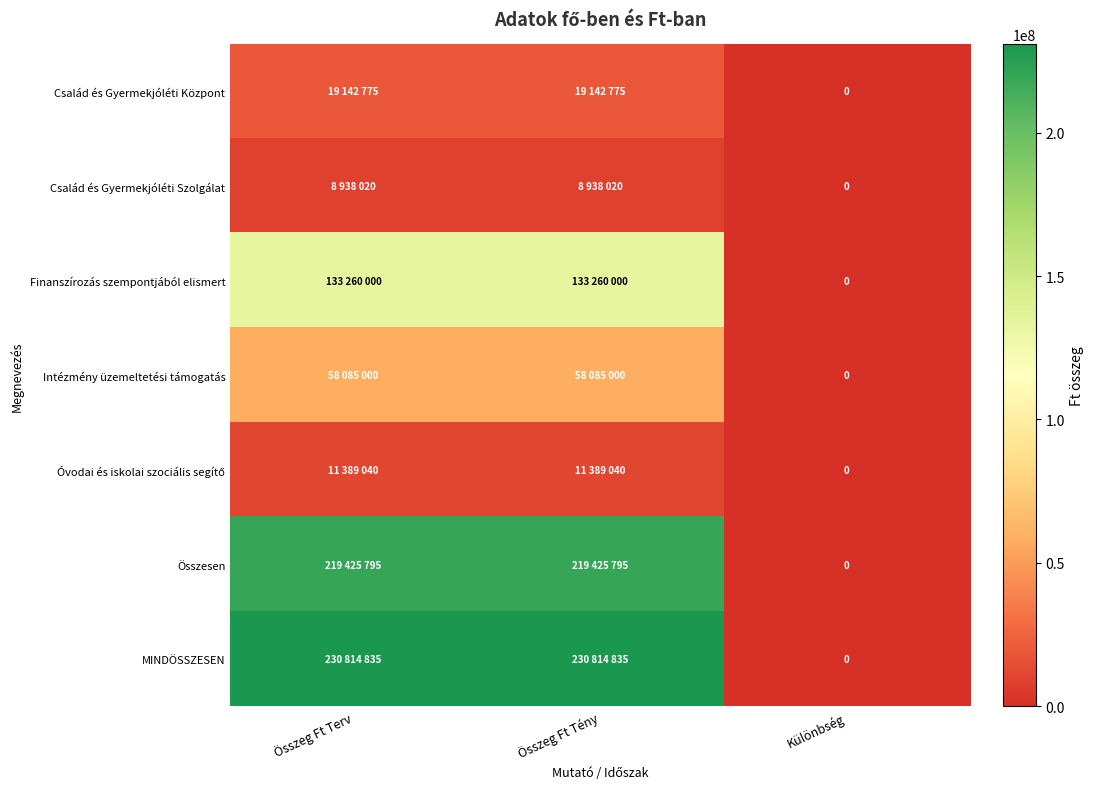

Is it true that Család és Gyermekjóléti Szolgálat equals 4199548 at Összeg Ft Terv?

False